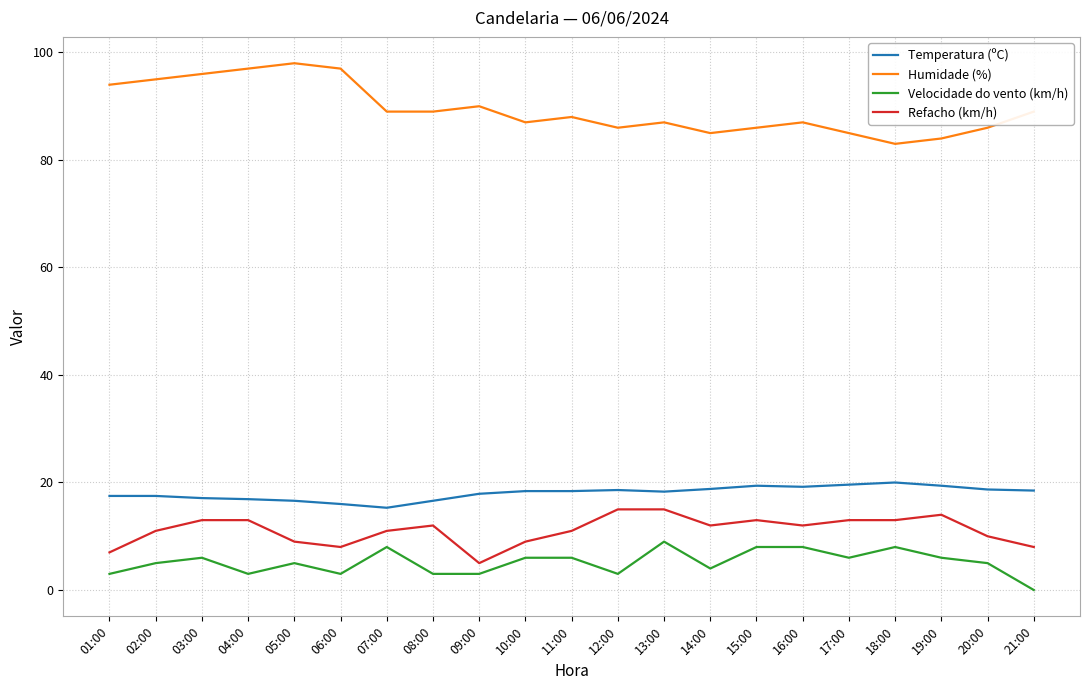

What is the spread (max minus min) of values at 16:00?

79.0